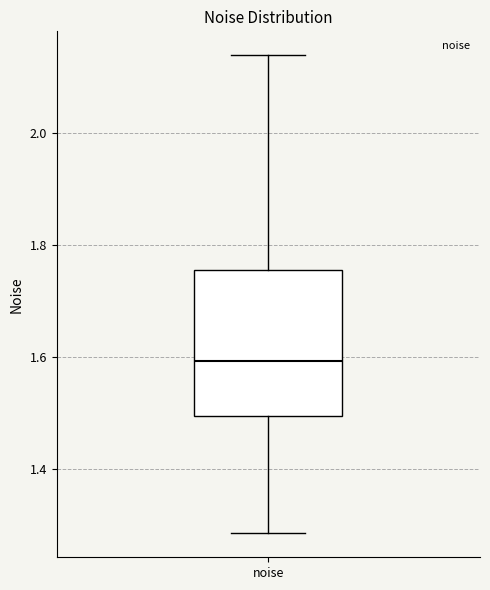

Read this box plot against the y-axis: the position of the median line, the range covered by the box, and the ends of both whiskers. The values are not printed on the chart, so give them approximately, as read against the axis.

median 1.60, box 1.50 to 1.76, whiskers 1.28 to 2.14